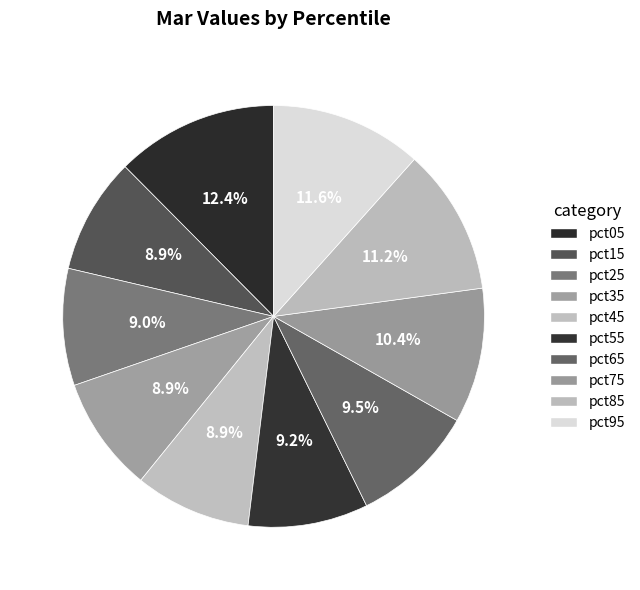

To the nearest percent, what portion does pct35 represent?

9%